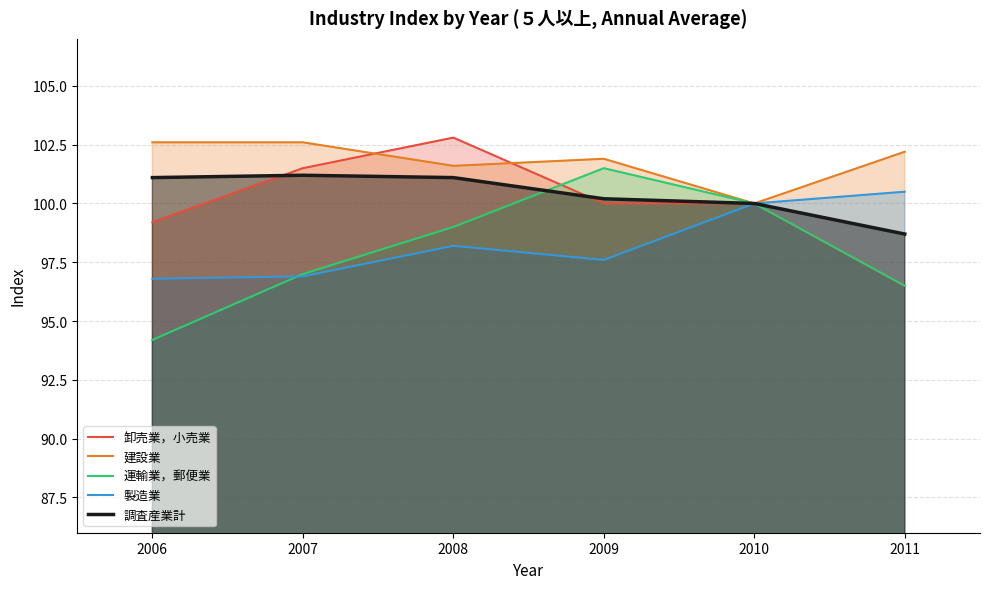

What is the value of the 建設業 point at the 4th from the left?

101.9